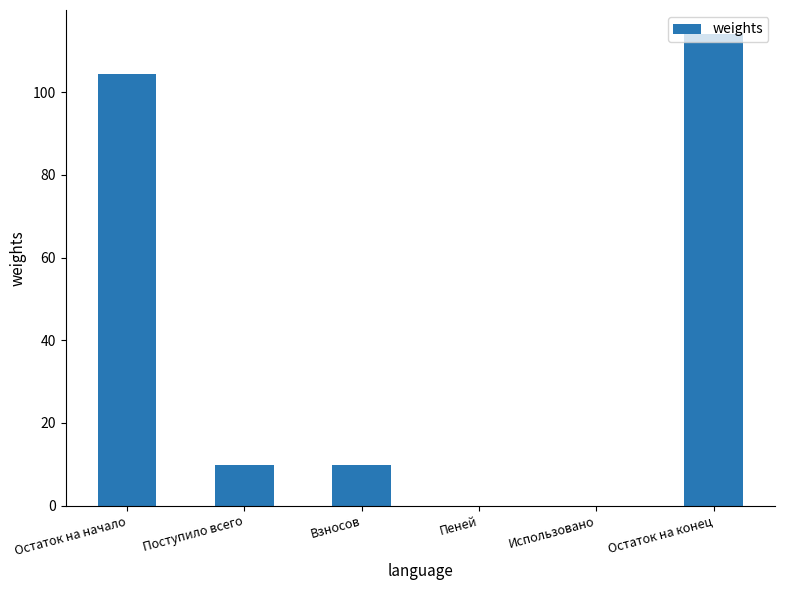

At which label does the data first exceed 9?

Остаток на начало